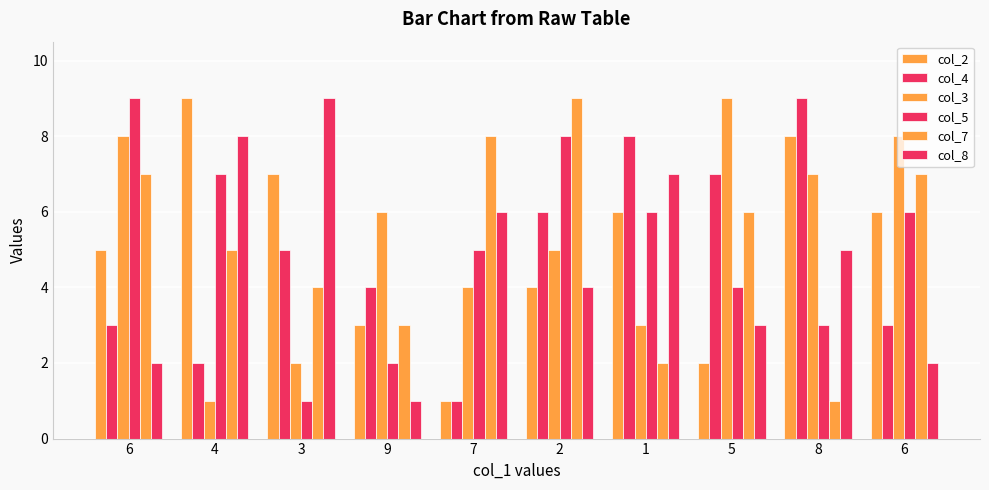

What is the difference between the col_3 values at 9 and 1?

3